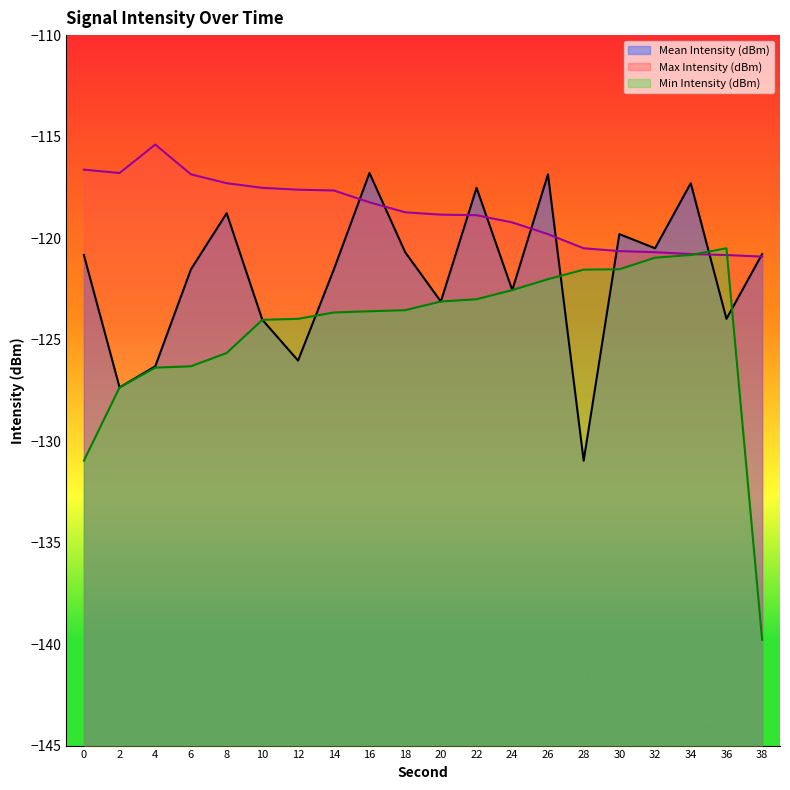

How many intersections are there between Mean Intensity (dBm) and Max Intensity (dBm)?

9